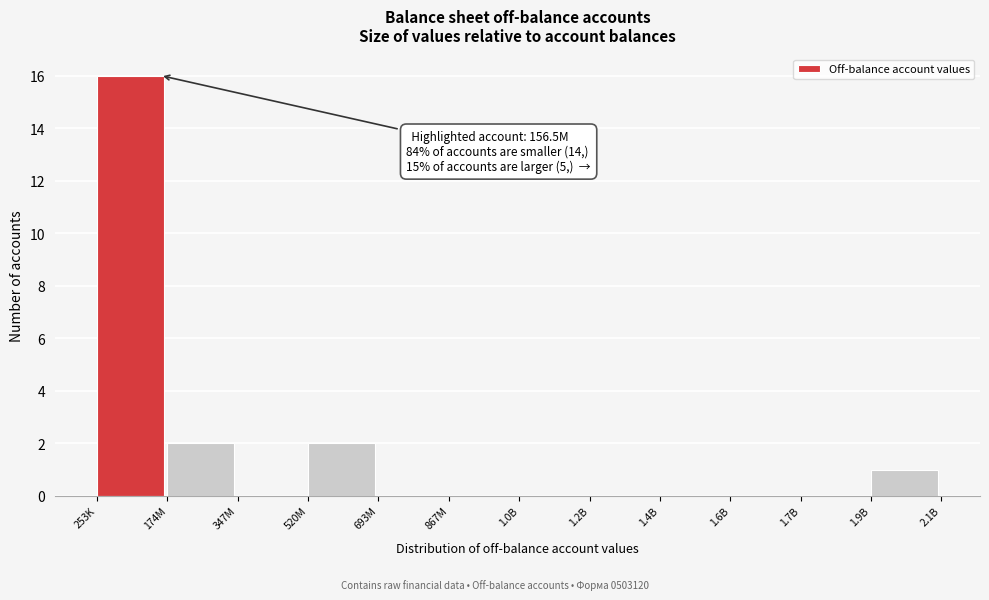

Reading left to right, transcribe all the data shown in this chart.

253K=16	174M=2	347M=0	520M=2	693M=0	867M=0	1.0B=0	1.2B=0	1.4B=0	1.6B=0	1.7B=0	1.9B=1